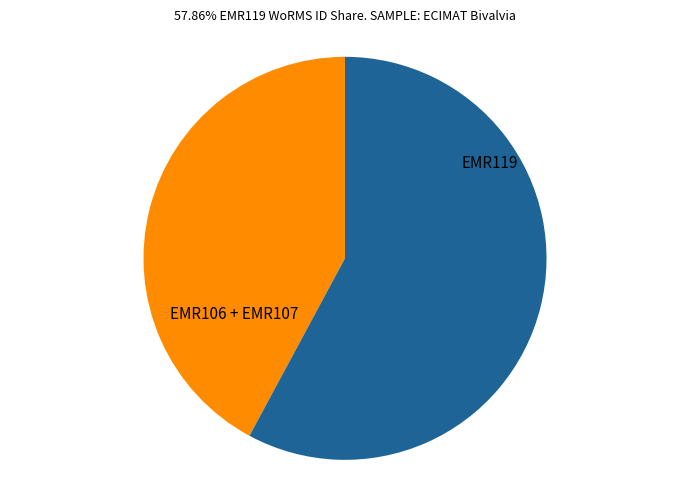

Do EMR106 + EMR107 and EMR119 together represent more than half of the pie?

Yes